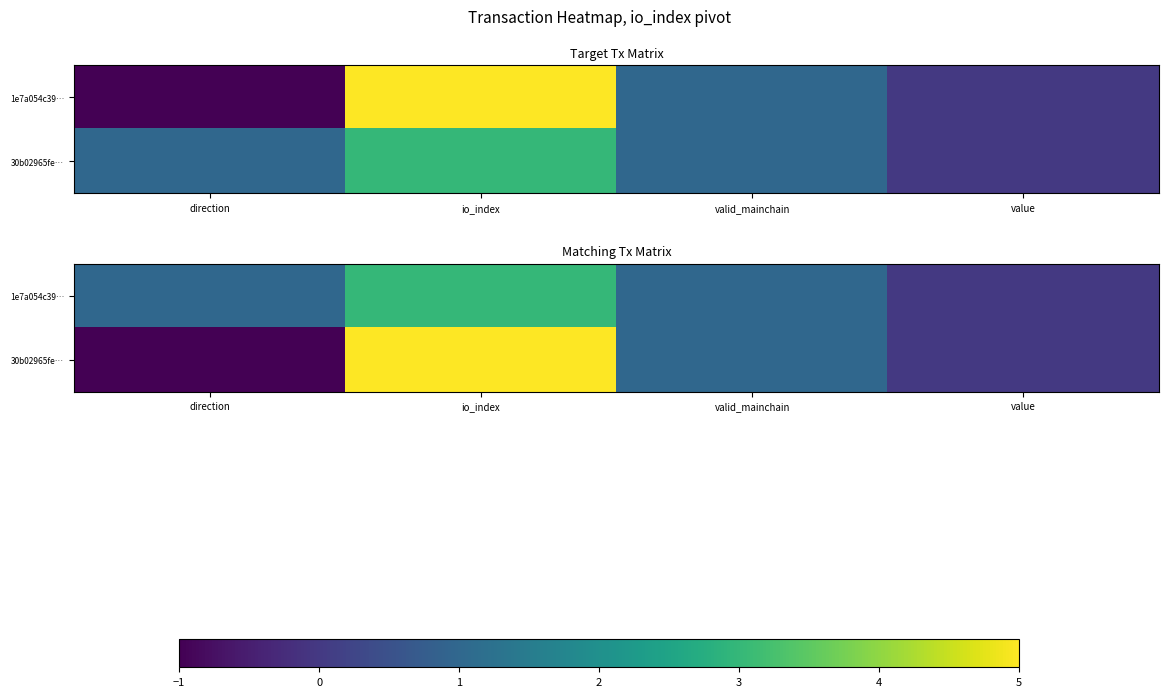

The 30b02965fe… series shows 1.8 at valid_mainchain. True or false?

False